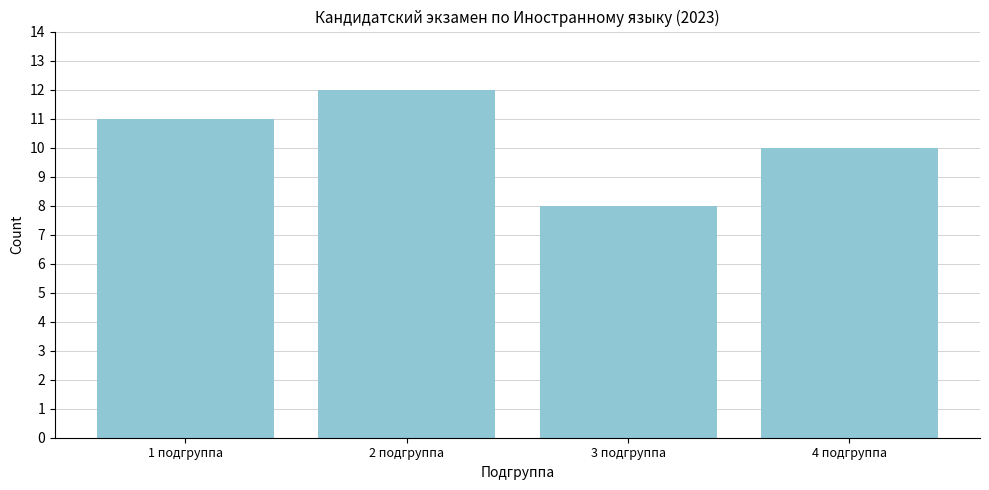

Reading left to right, extract all data points from this chart.

1 подгруппа=11	2 подгруппа=12	3 подгруппа=8	4 подгруппа=10